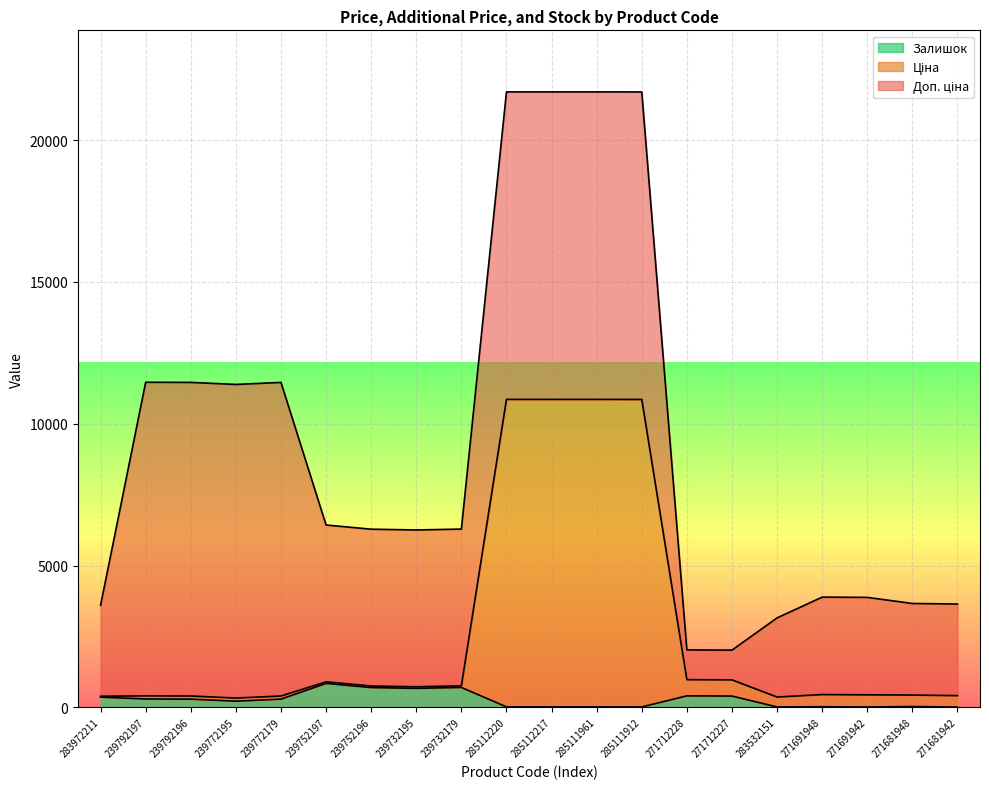

True or false: Ціна has more than 2 interior local peaks.

True